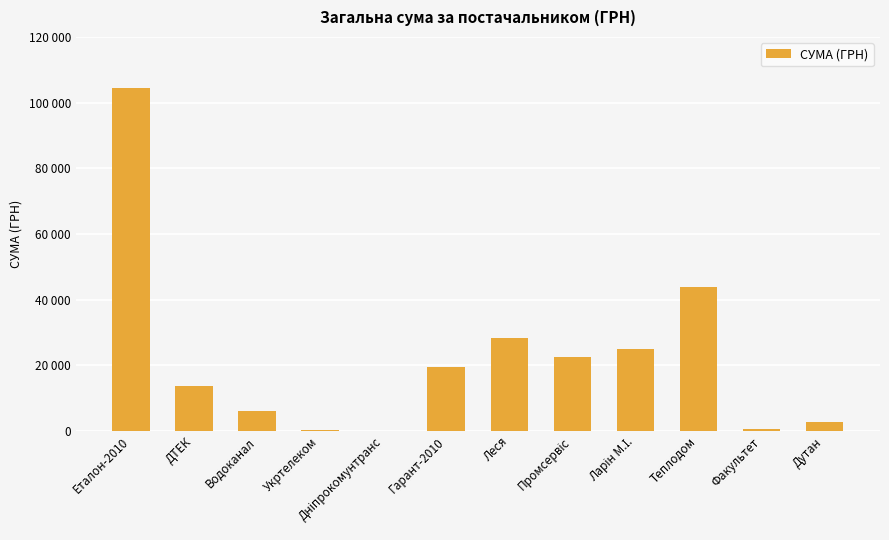

Rank the categories by value from lowest to highest.

Дніпрокомунтранс, Укртелеком, Факультет, Дутан, Водоканал, ДТЕК, Гарант-2010, Промсервіс, Ларін М.І., Леся, Теплодом, Еталон-2010